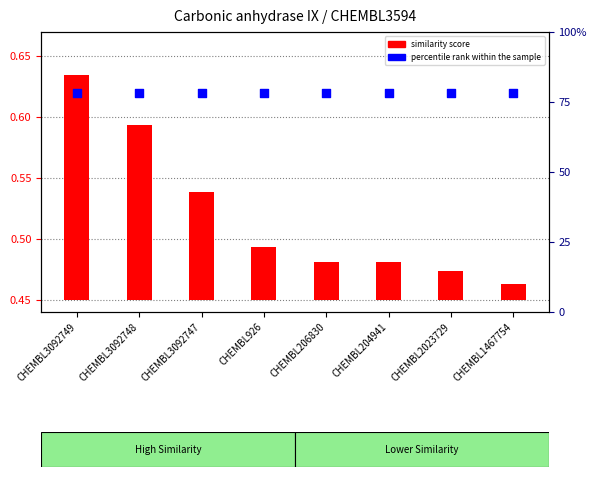

Which series has the largest total across all categories?

percentile rank within the sample